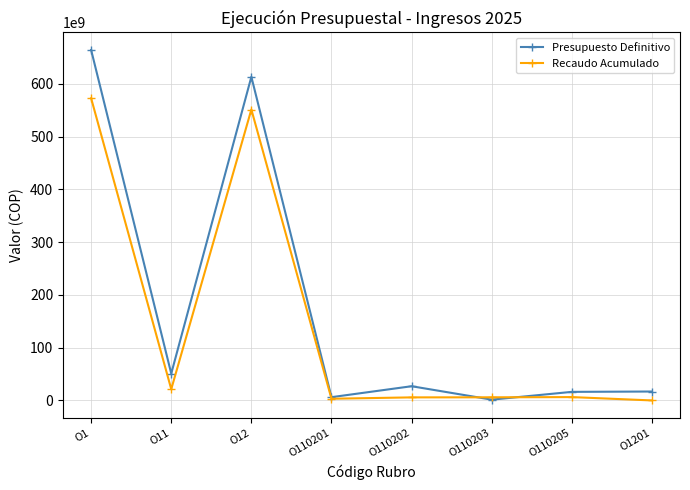

Which series changed the most between O1 and O110203?

Presupuesto Definitivo